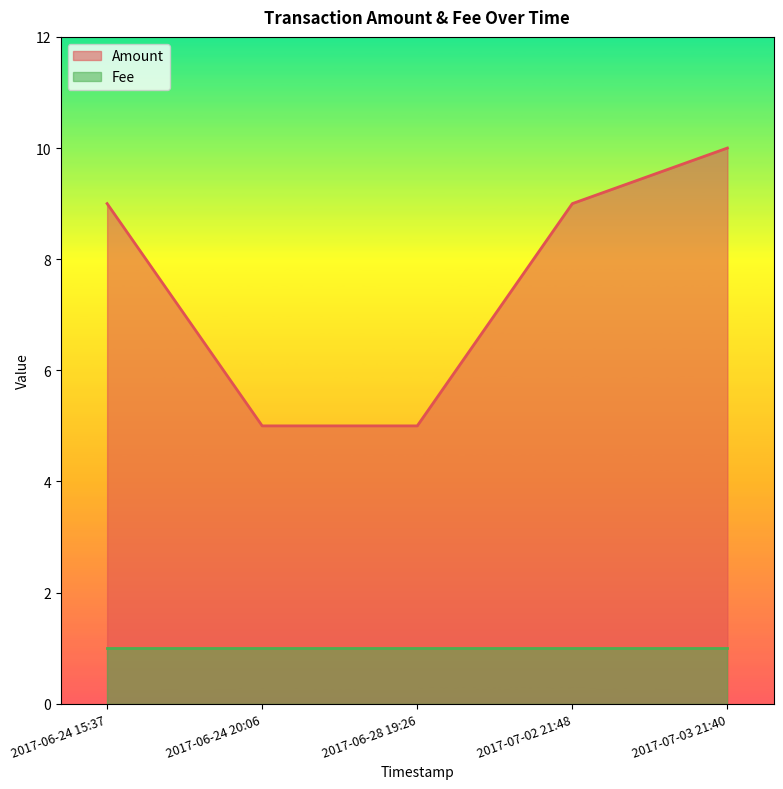

What is the value of the 2nd point from the left?

5